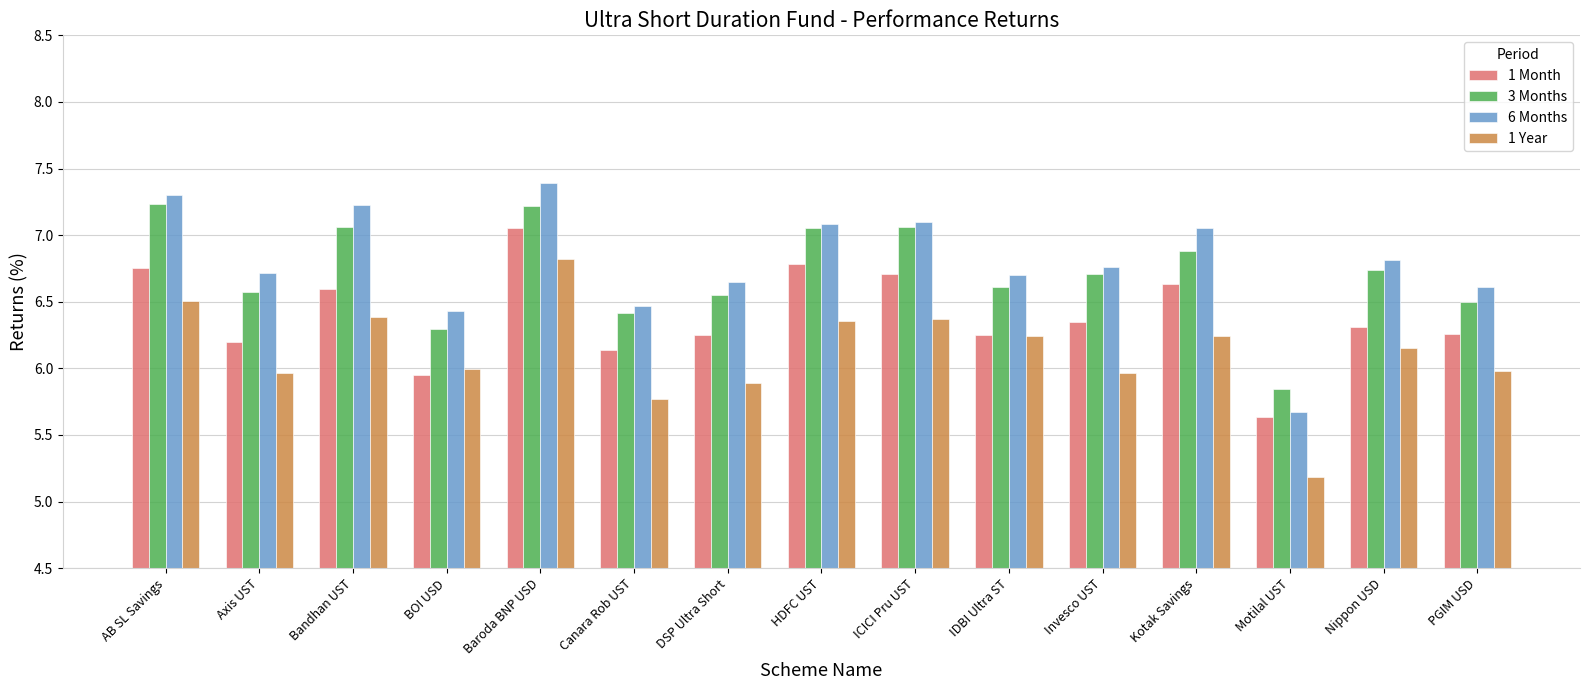

What is the label of the 11th bar from the left?

Invesco UST